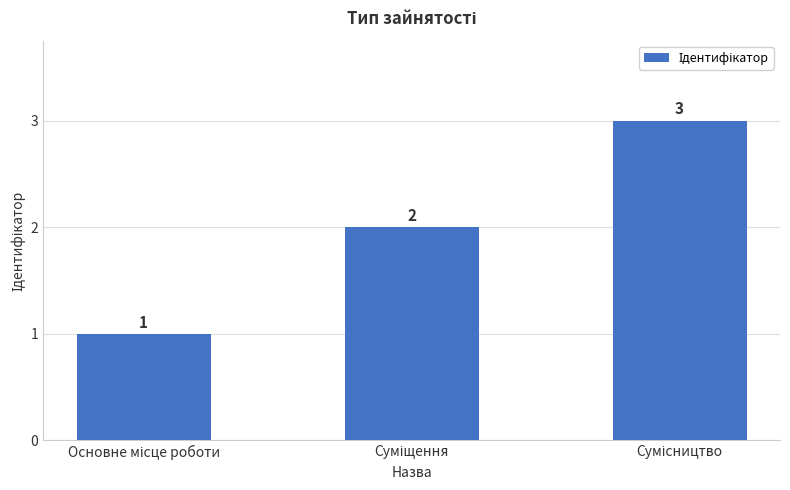

What is the greatest value displayed?

3